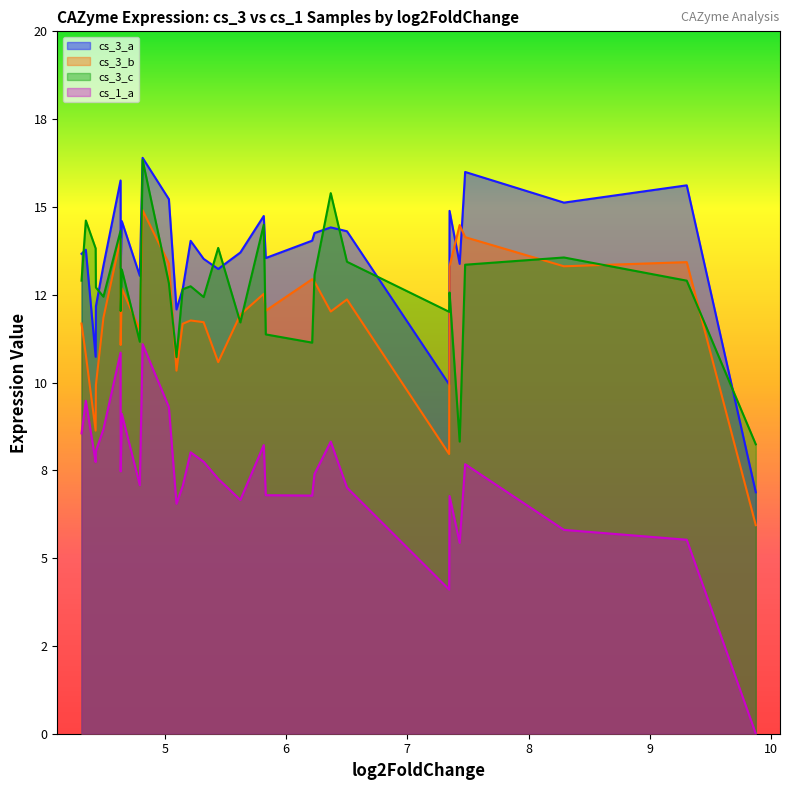

Which series has the largest total across all categories?

cs_3_a